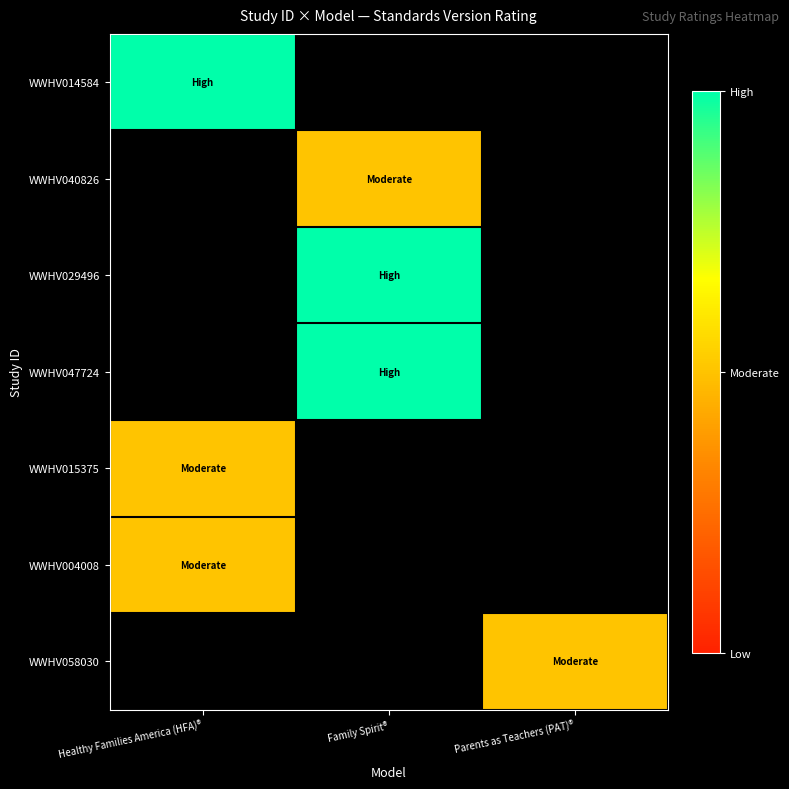

At how many categories does at least one series exceed 1?

2